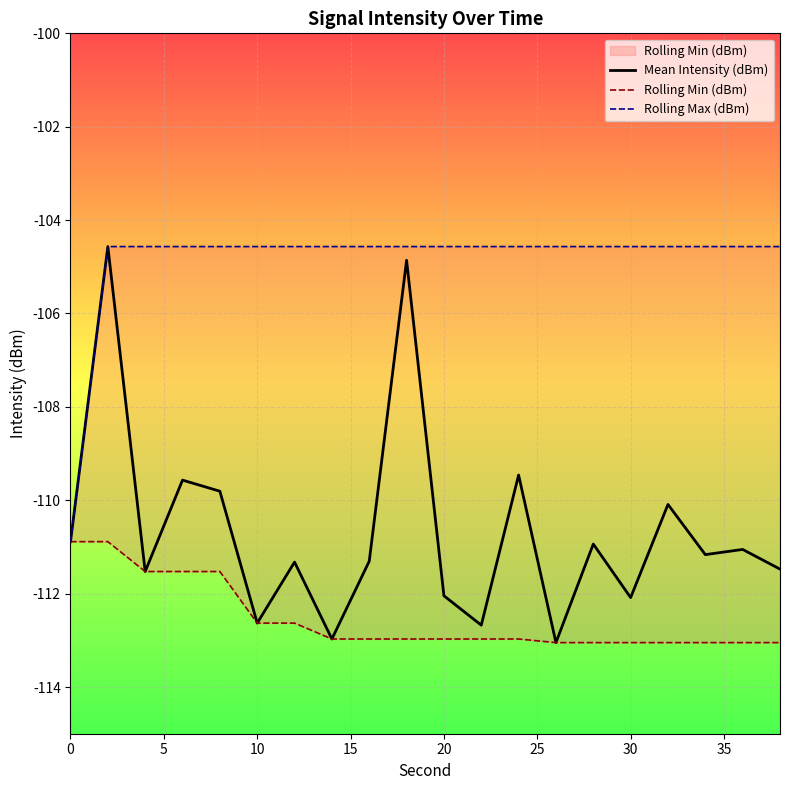

True or false: Mean Intensity (dBm) has a value of -60.7 at 10.

False